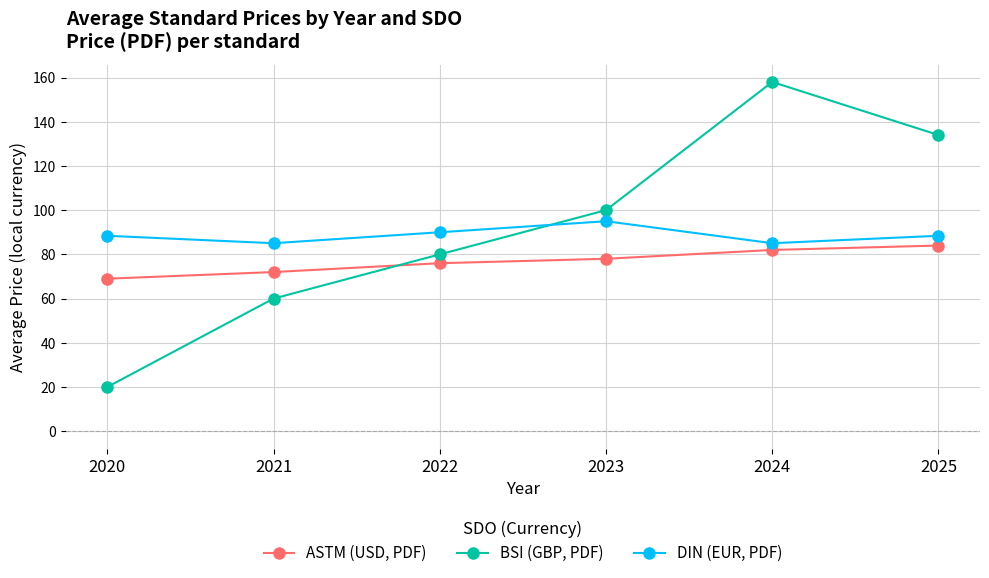

After their last crossing, which series has the higher values: BSI (GBP, PDF) or DIN (EUR, PDF)?

BSI (GBP, PDF)